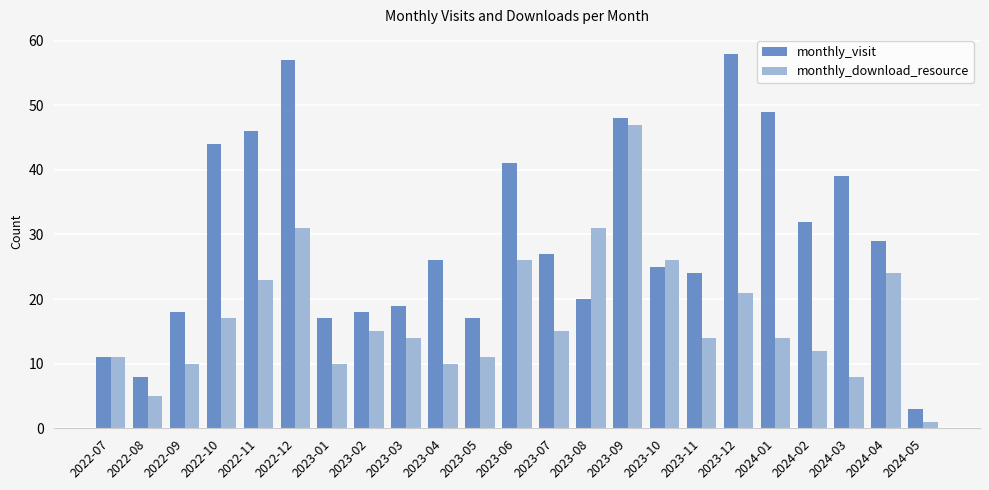

What is the total value across all series at 2023-11?

38